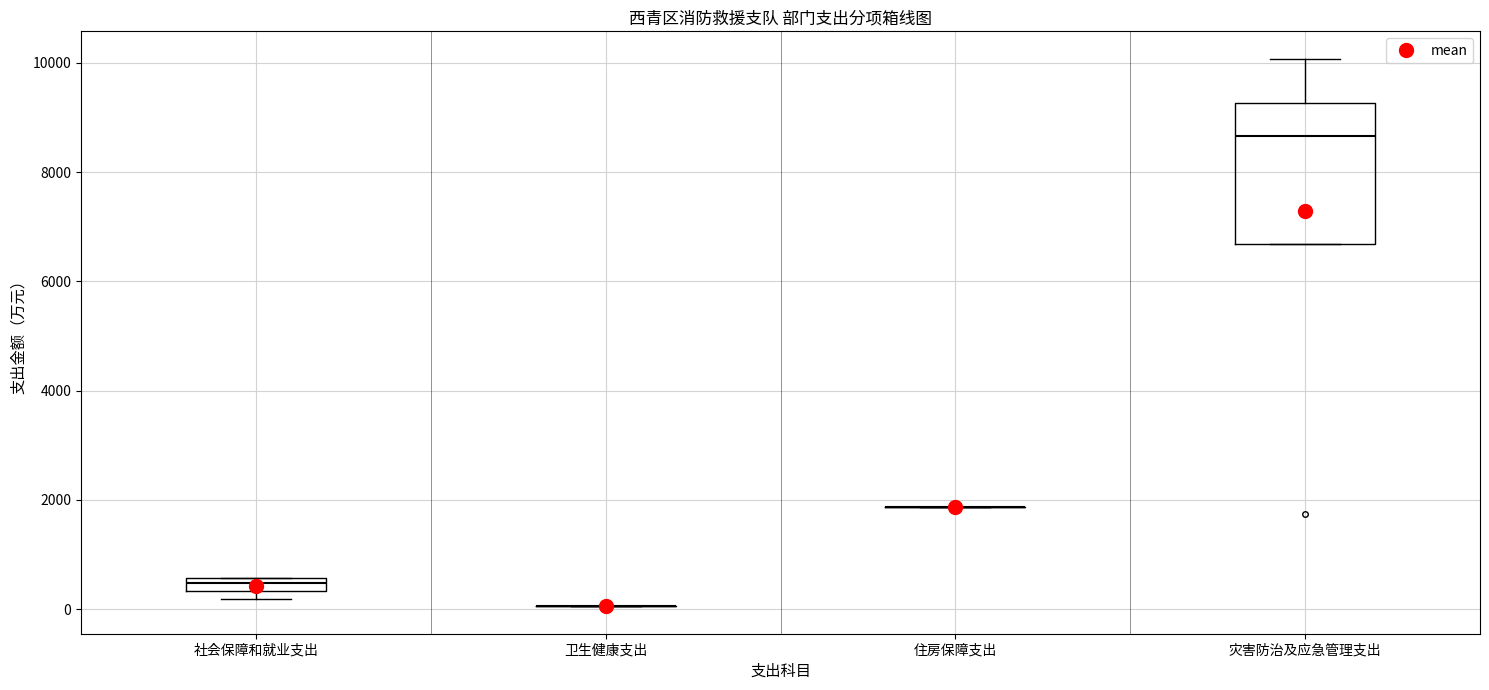

Where does the upper whisker of the box for 灾害防治及应急管理支出 end on the y-axis? The values are not printed on the chart, so give them approximately, as read against the axis.

10000